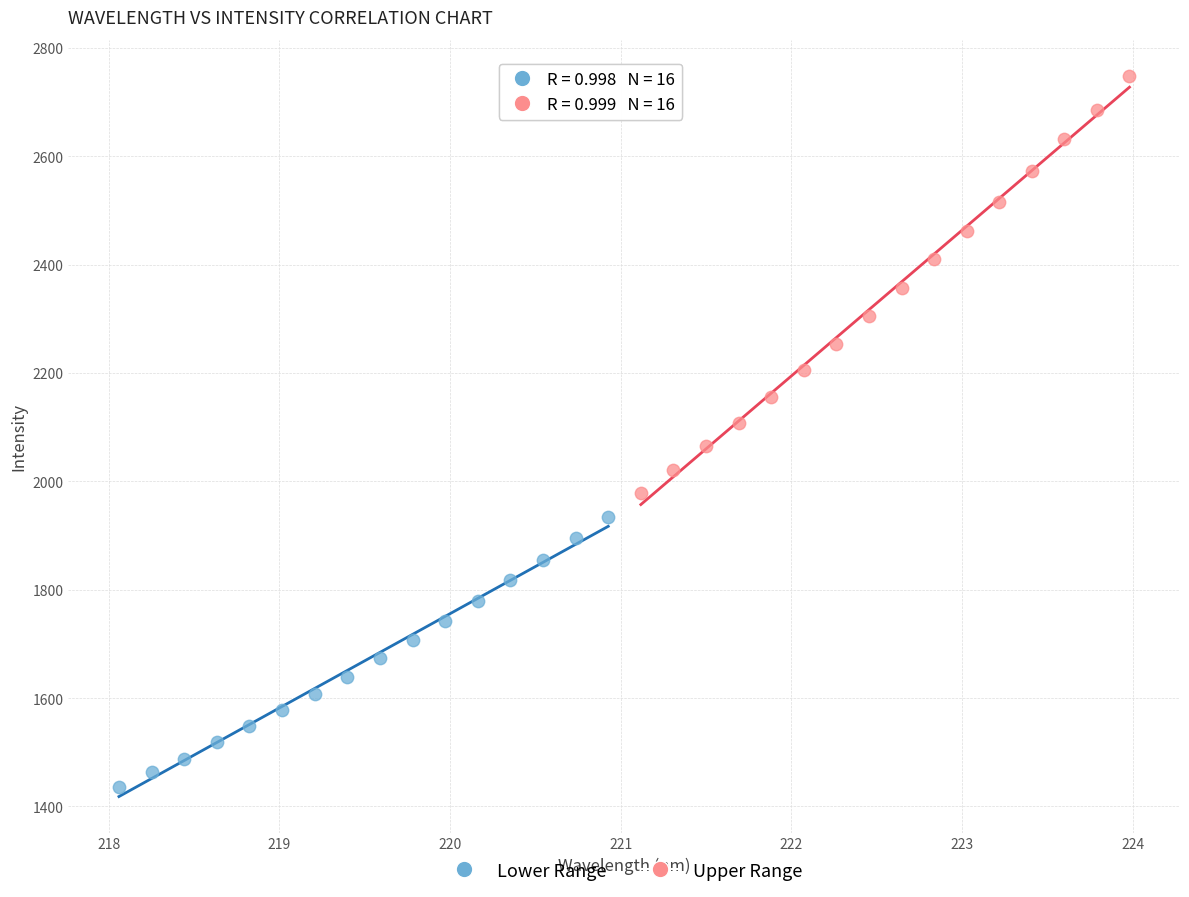

Which series contains the highest Y value?

Upper Range